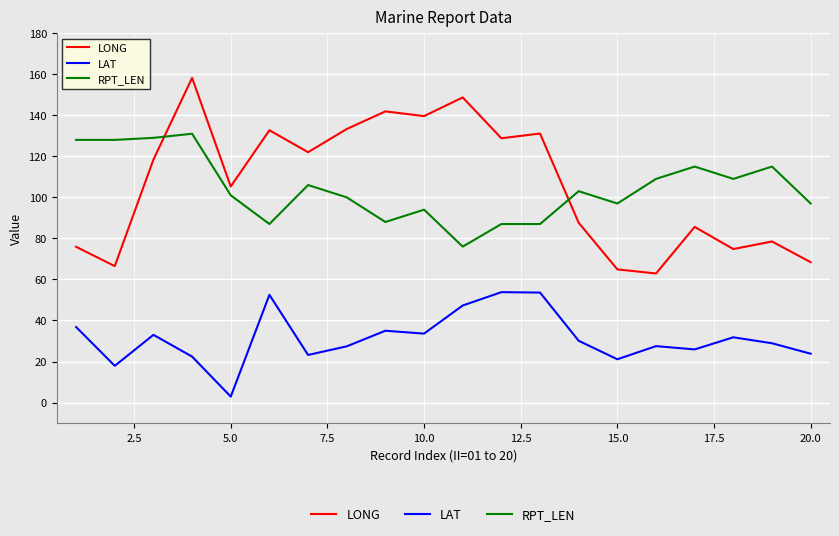

Rank the series by their maximum value, from lowest to highest.

LAT, RPT_LEN, LONG